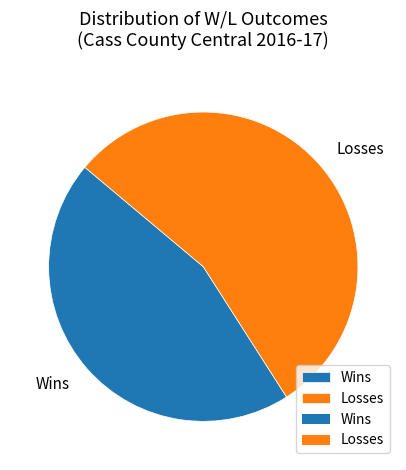

Which category accounts for the majority?

Losses